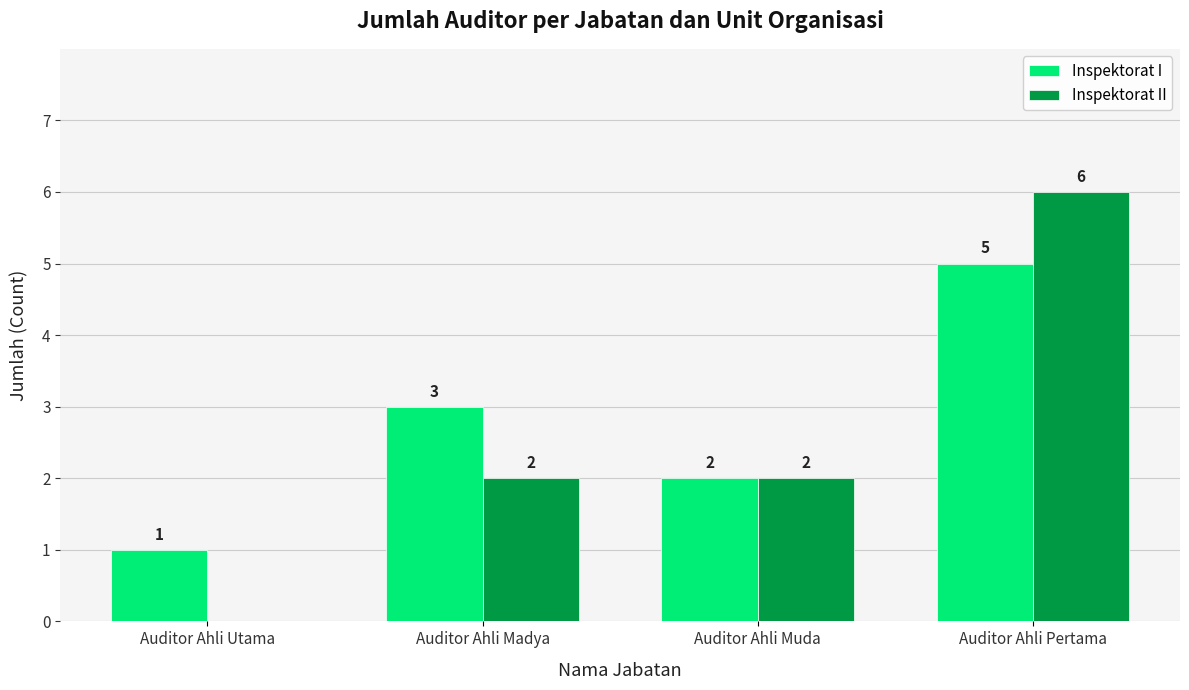

Read the Inspektorat II value at Auditor Ahli Pertama.

6